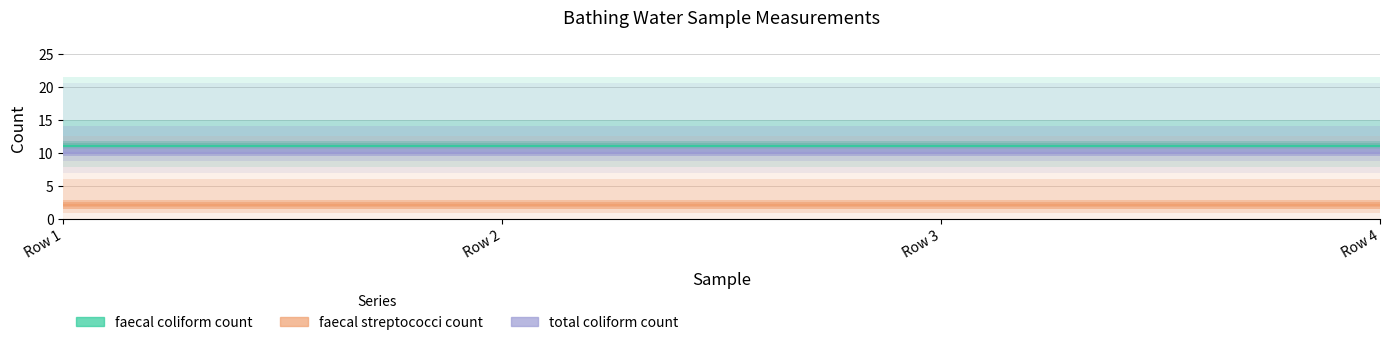

Which series has the widest spread of values?

faecal coliform count